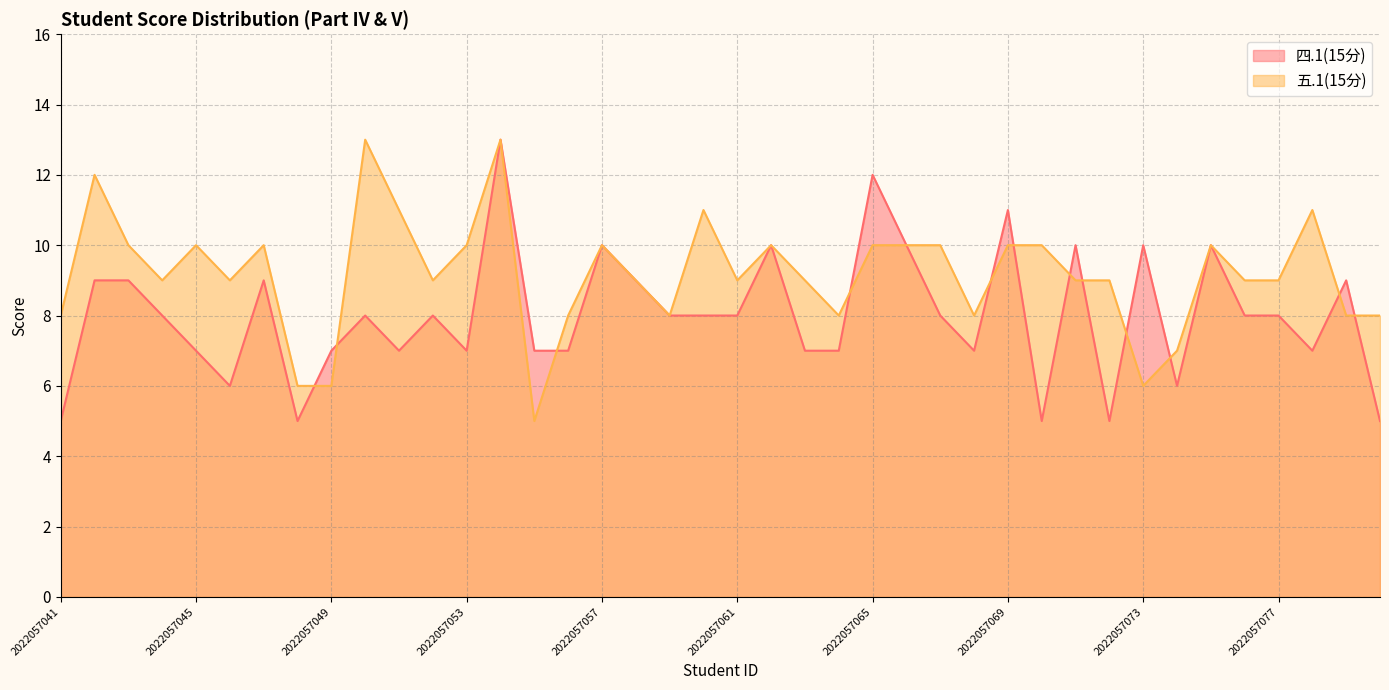

Reading left to right, transcribe all the data shown in this chart.

四.1(15分): 2022057041=5	2022057042=9	2022057043=9	2022057044=8	2022057045=7	2022057046=6	2022057047=9	2022057048=5	2022057049=7	2022057050=8	2022057051=7	2022057052=8	2022057053=7	2022057054=13	2022057055=7	2022057056=7	2022057057=10	2022057058=9	2022057059=8	2022057060=8	2022057061=8	2022057062=10	2022057063=7	2022057064=7	2022057065=12	2022057066=10	2022057067=8	2022057068=7	2022057069=11	2022057070=5	2022057071=10	2022057072=5	2022057073=10	2022057074=6	2022057075=10	2022057076=8	2022057077=8	2022057078=7	2022057079=9	2022057080=5
五.1(15分): 2022057041=8	2022057042=12	2022057043=10	2022057044=9	2022057045=10	2022057046=9	2022057047=10	2022057048=6	2022057049=6	2022057050=13	2022057051=11	2022057052=9	2022057053=10	2022057054=13	2022057055=5	2022057056=8	2022057057=10	2022057058=9	2022057059=8	2022057060=11	2022057061=9	2022057062=10	2022057063=9	2022057064=8	2022057065=10	2022057066=10	2022057067=10	2022057068=8	2022057069=10	2022057070=10	2022057071=9	2022057072=9	2022057073=6	2022057074=7	2022057075=10	2022057076=9	2022057077=9	2022057078=11	2022057079=8	2022057080=8